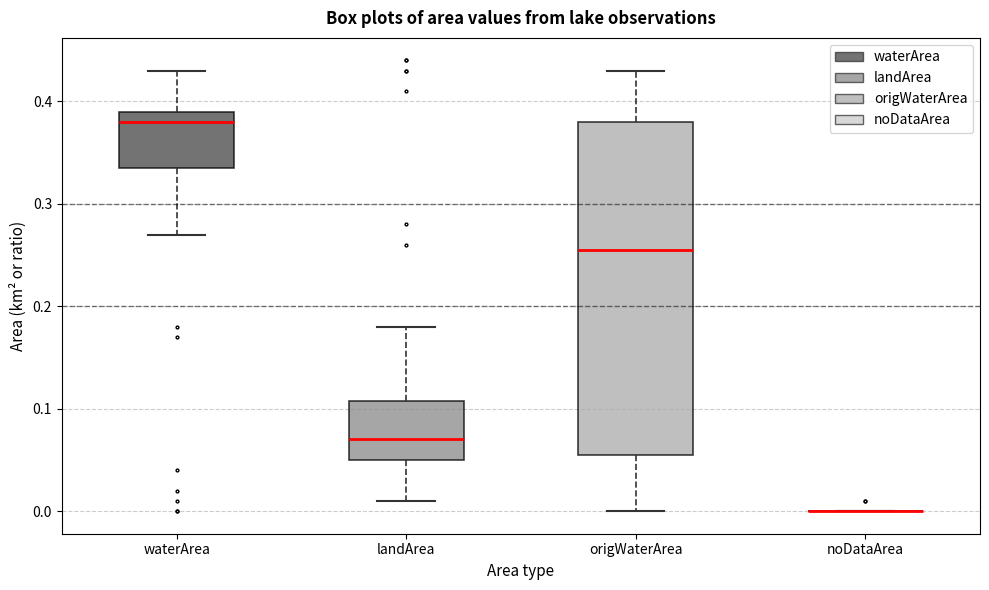

Reading left to right, transcribe this box plot: for each box, give where its median line is, the range the box spans, and where its two whiskers end, as read against the y-axis. The values are not printed on the chart, so give them approximately, as read against the axis.

waterArea: median 0.38, box 0.34 to 0.39, whiskers 0.27 to 0.43
landArea: median 0.07, box 0.05 to 0.11, whiskers 0.01 to 0.18
origWaterArea: median 0.26, box 0.06 to 0.38, whiskers 0.00 to 0.43
noDataArea: box collapsed to a line at 0.00, whiskers 0.00 to 0.00